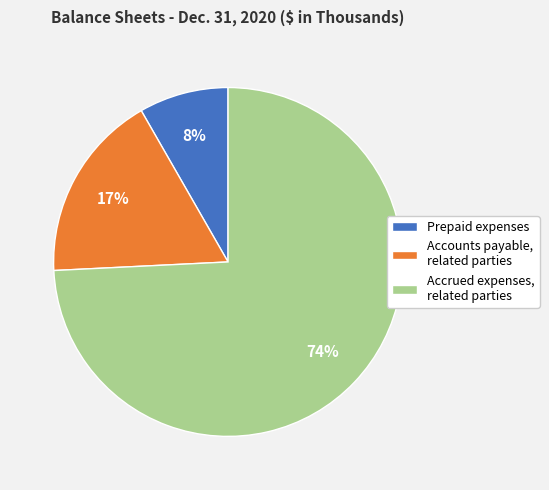

To the nearest percent, what is the combined percentage of Accounts payable, related parties and Accrued expenses, related parties?

92%